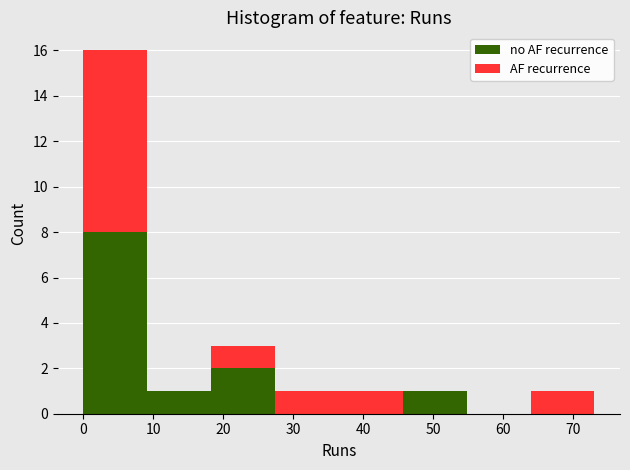

What is the total height of the stacked bar covering 18 to 27 on the x-axis? Neither the bar edges nor the heights are printed on the chart, so give them approximately, as read against the axes.

3